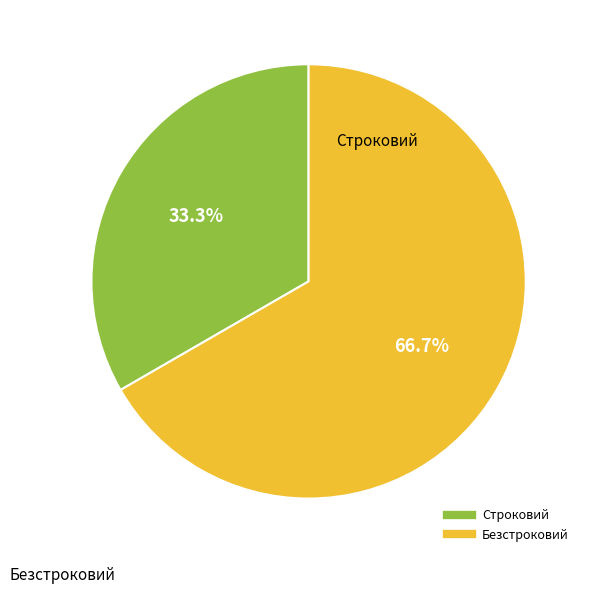

What portion of the pie excludes Строковий?

66.7%